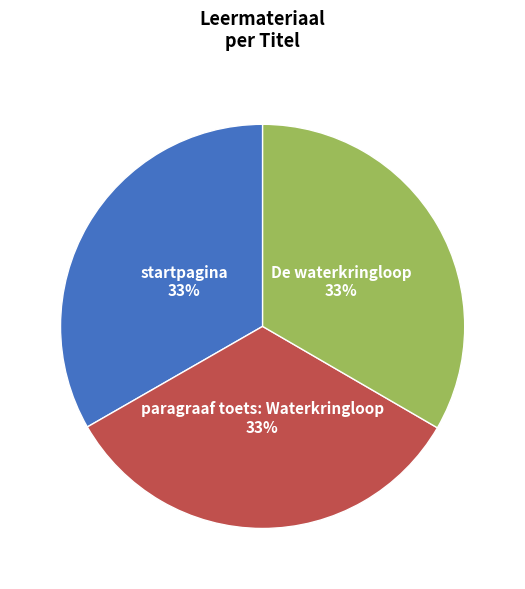

What is the ratio of the value at paragraaf toets: Waterkringloop to the value at startpagina?

1.0